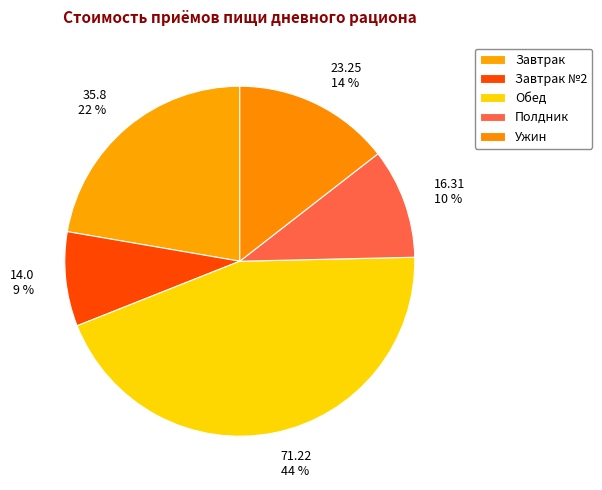

What is the largest slice in the pie chart?

Обед